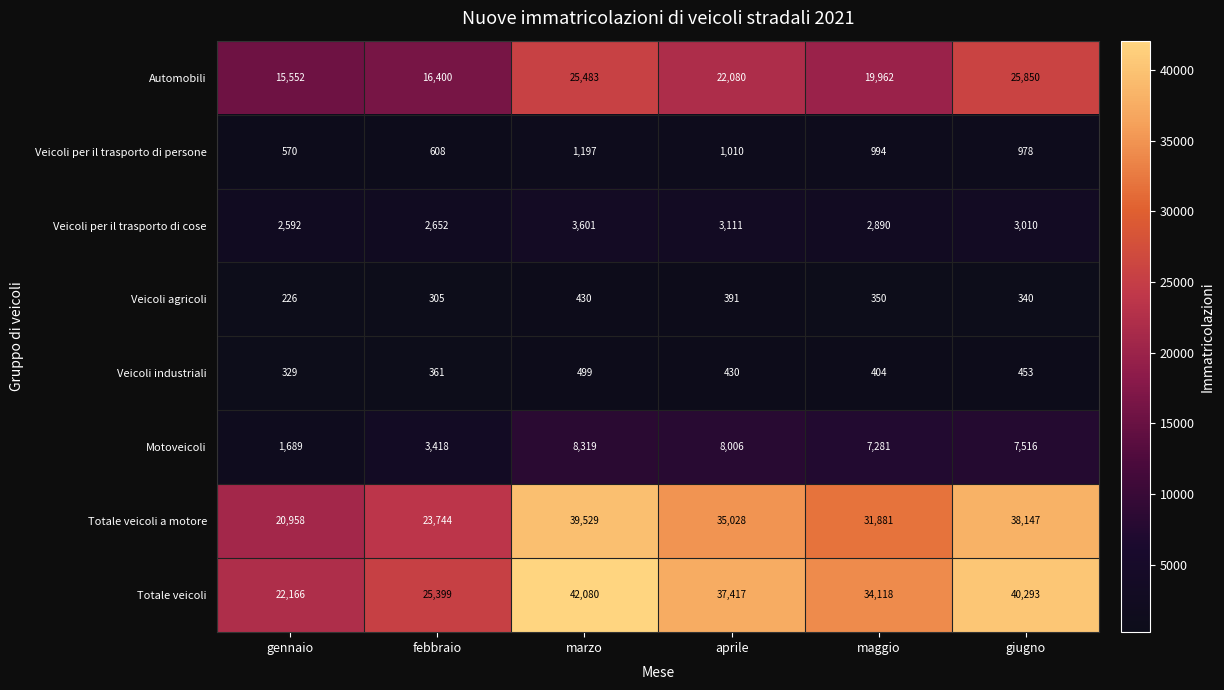

Which series has the largest total across all categories?

Totale veicoli